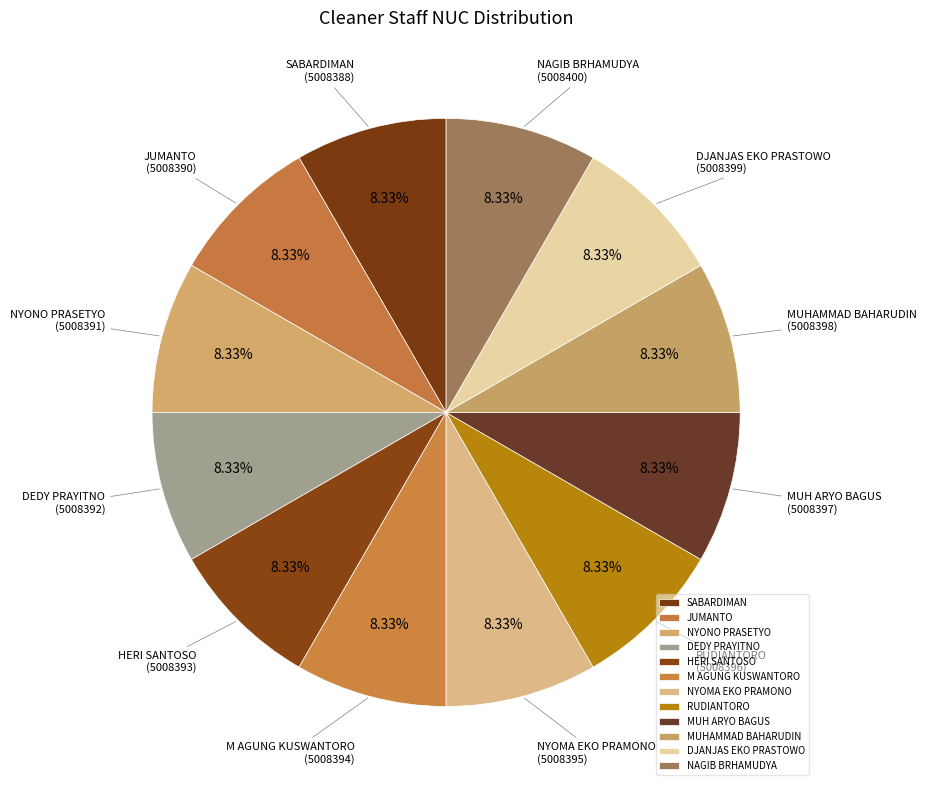

Count the number of slices in the pie.

12